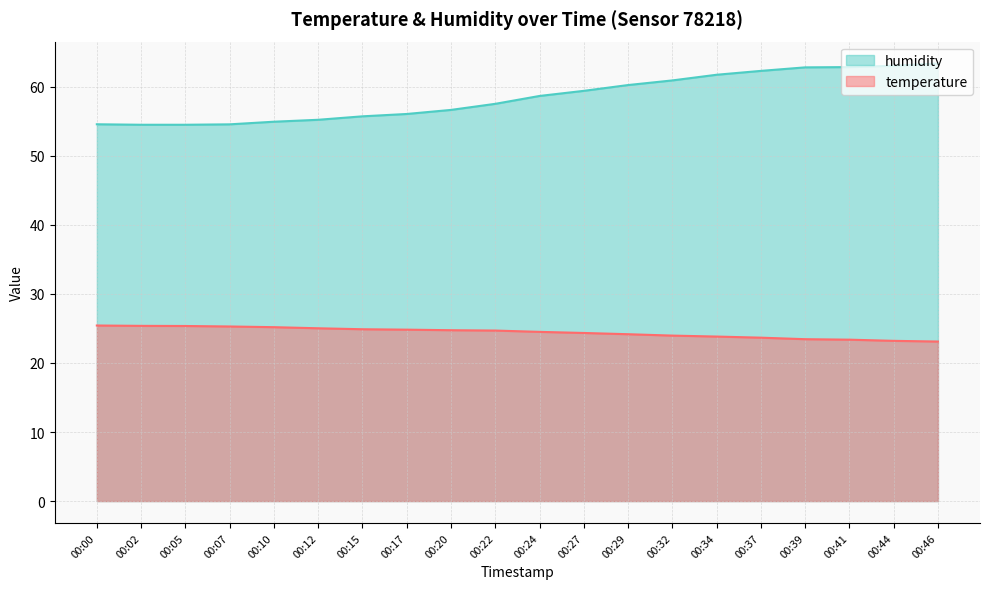

What is the sum of the humidity values at 00:24 and 00:12?

113.9